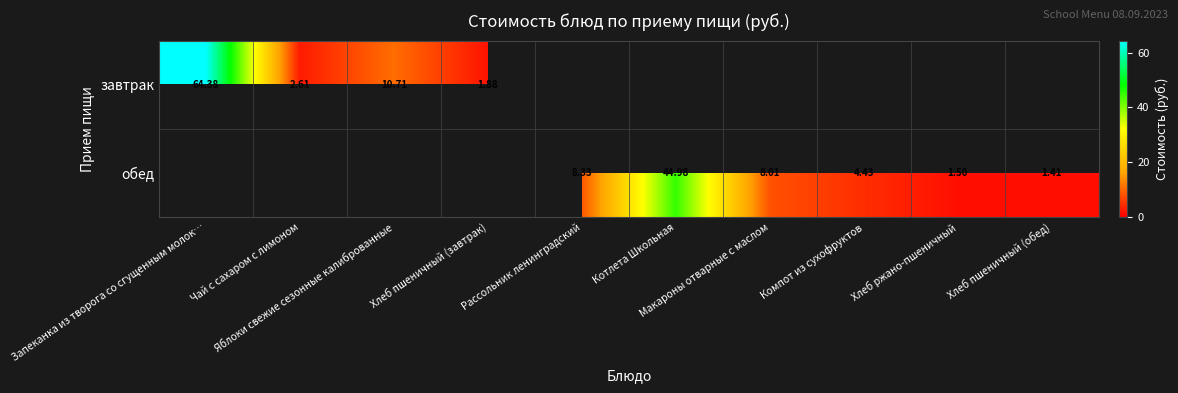

What is the difference between the maximum and minimum values in the завтрак series?

62.5